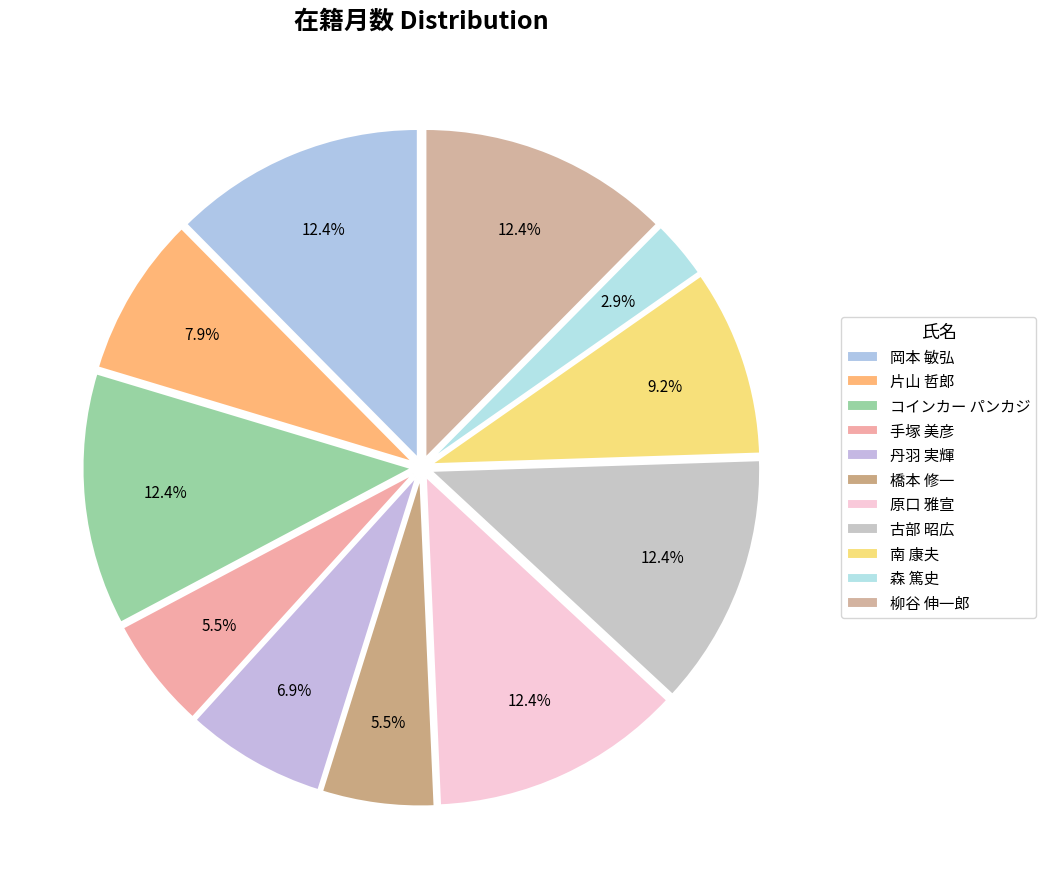

True or false: 古部 昭広 accounts for 12% of the total.

True